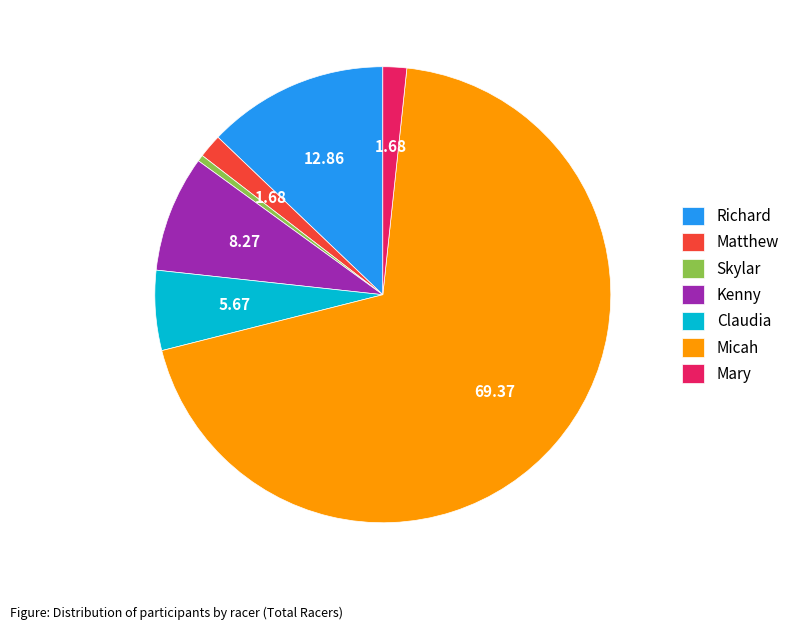

Which slice represents more than half of the pie?

Micah